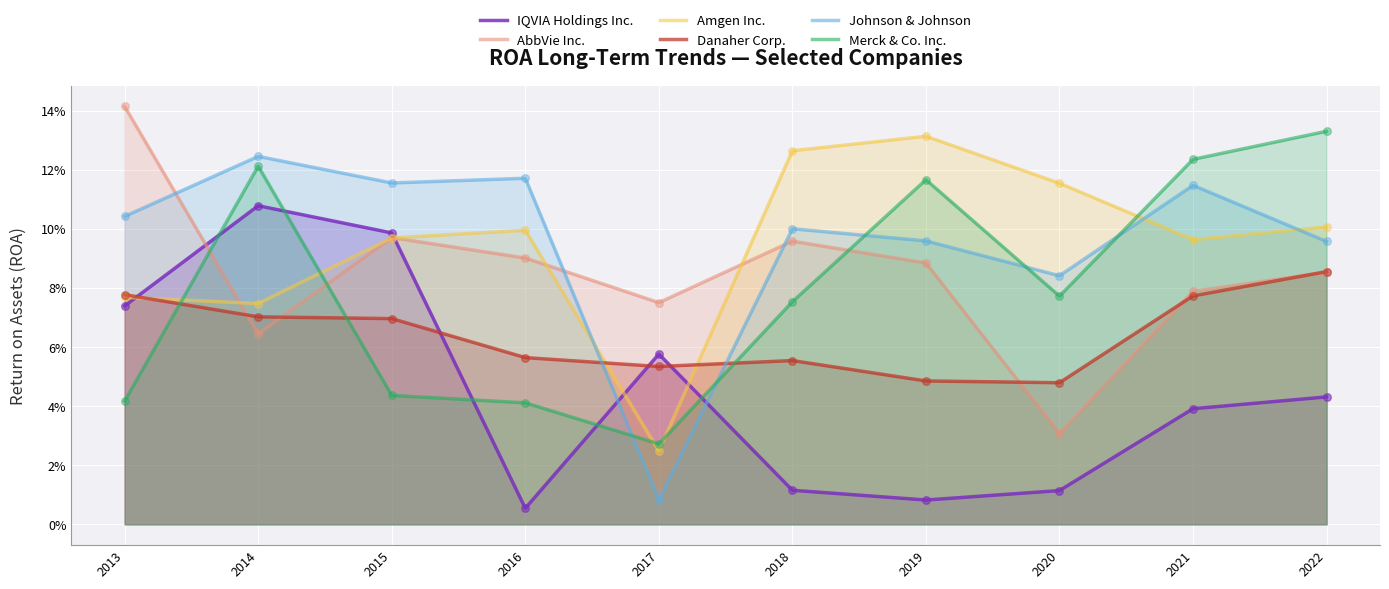

Which series reaches the maximum Y coordinate?

AbbVie Inc.